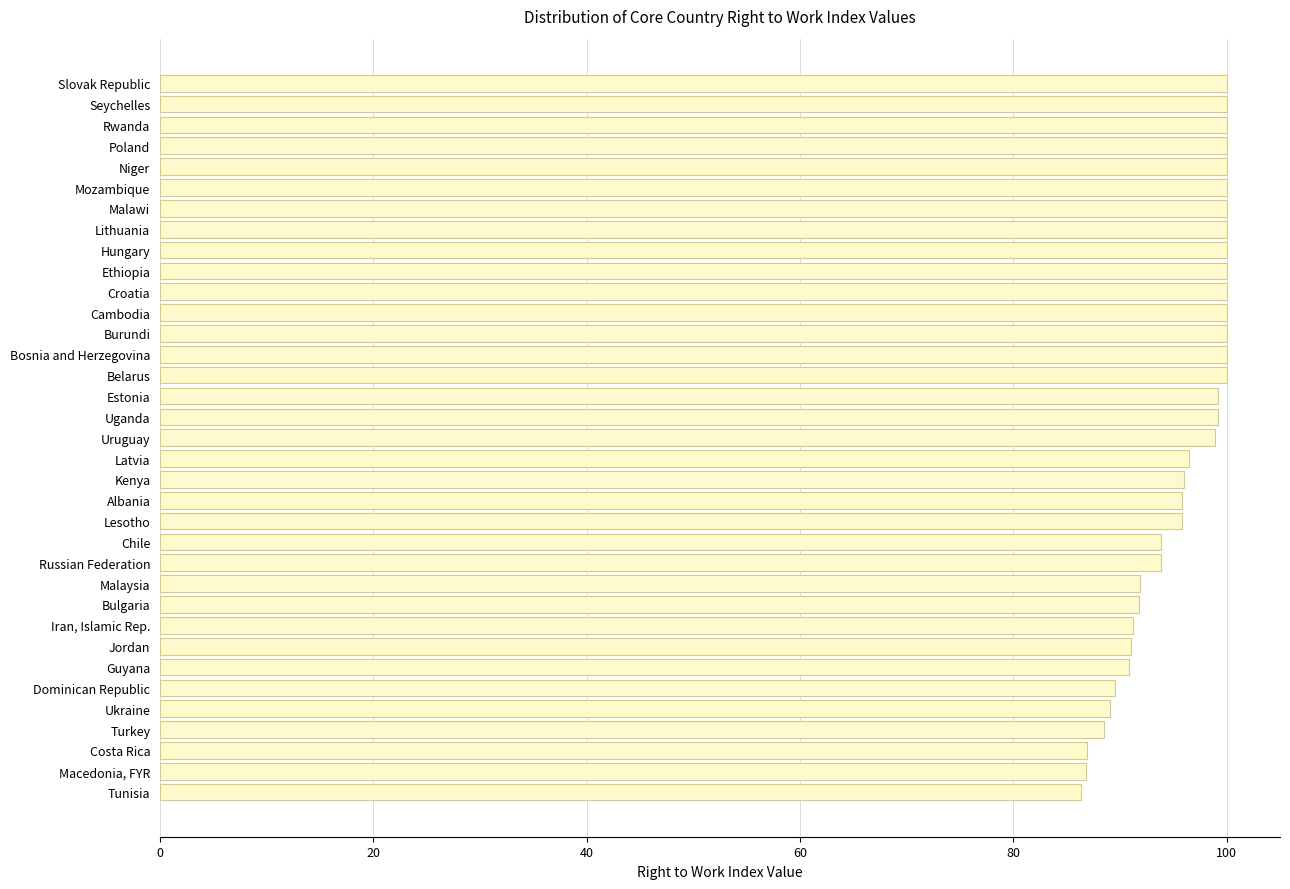

What value does the data have at Kenya?

96.0